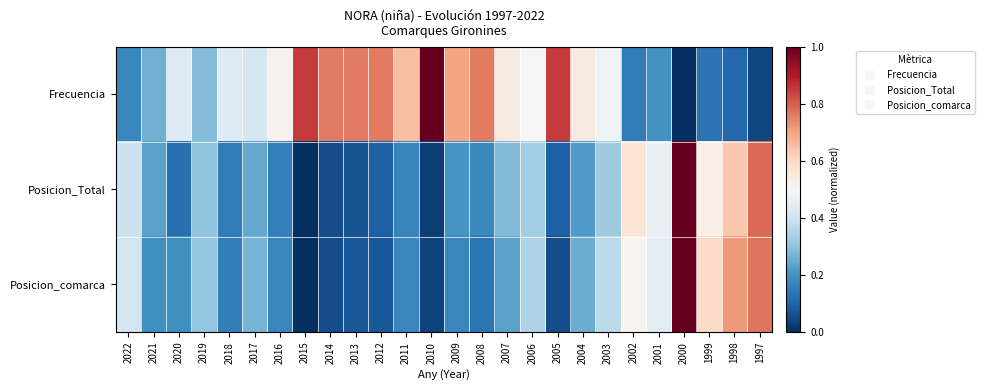

What is the spread (max minus min) of values at 2017?

0.2